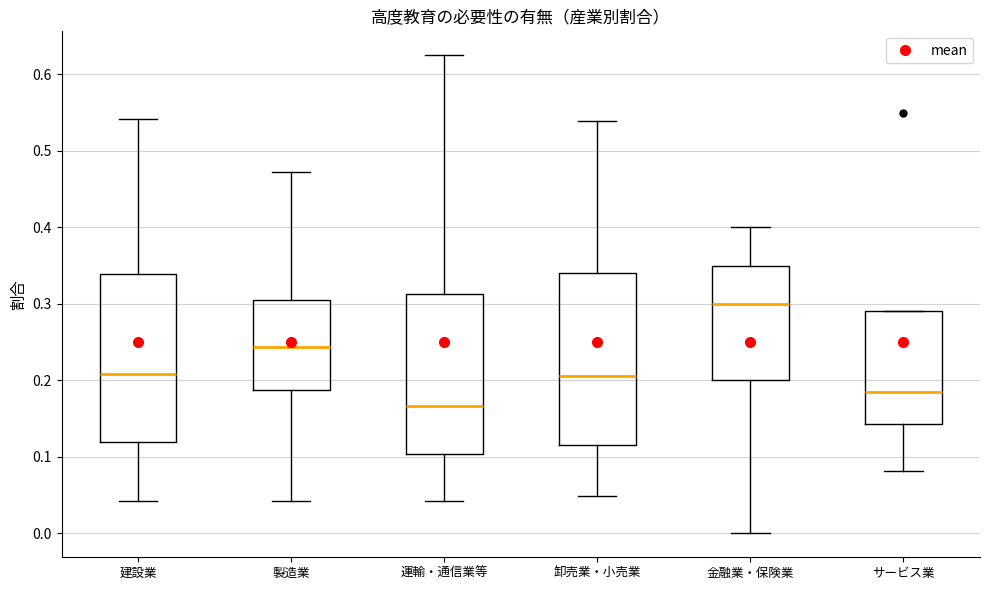

Which box has the highest median line?

金融業・保険業